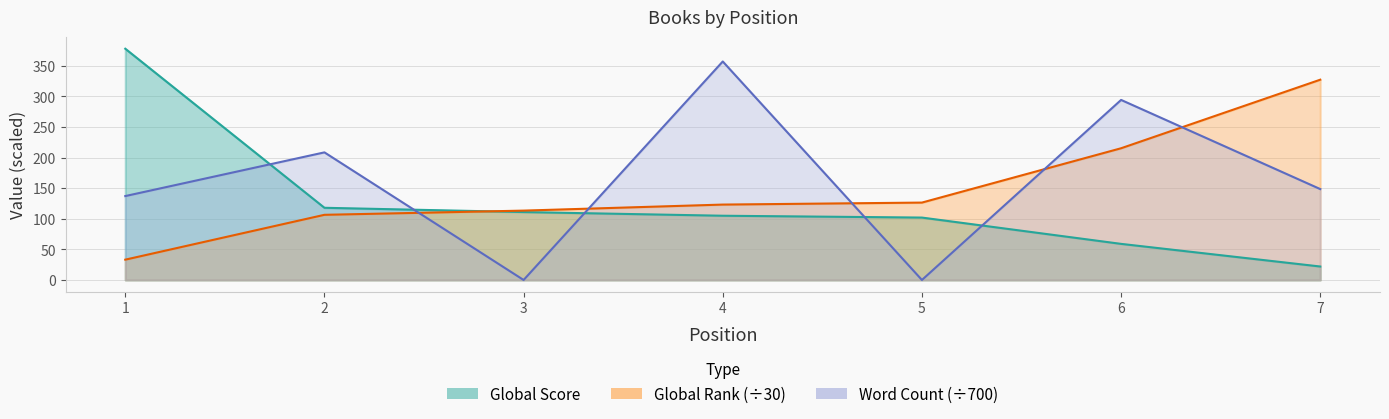

Is it true that Global Score equals 95.5 at 6?

False